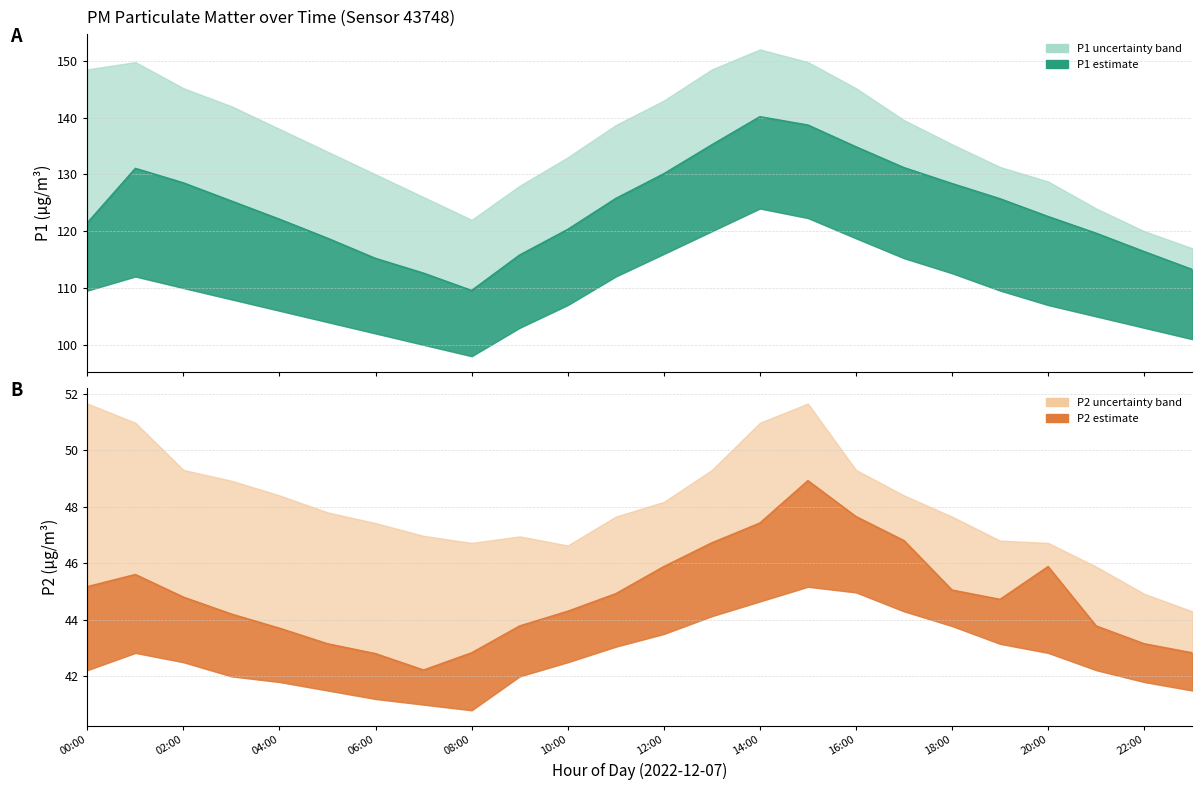

How many categories are shown in the chart?

24